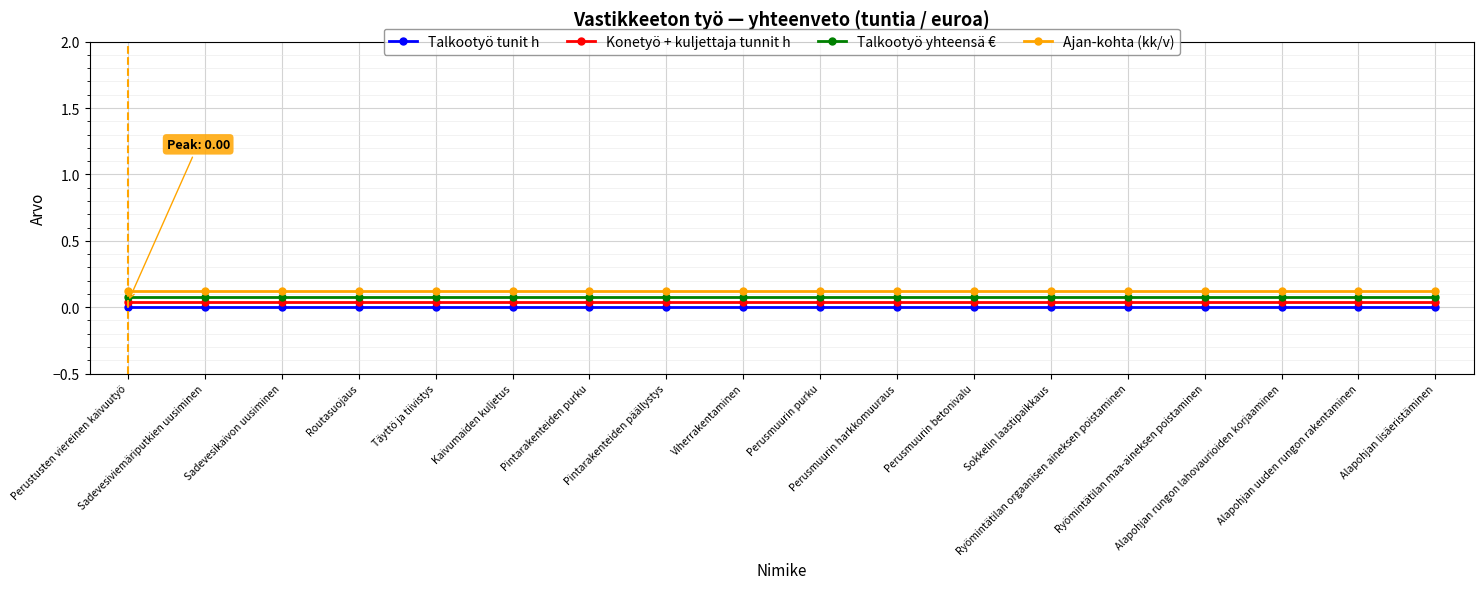

True or false: Talkootyö yhteensä € and Talkootyö tunit h cross at least once.

False